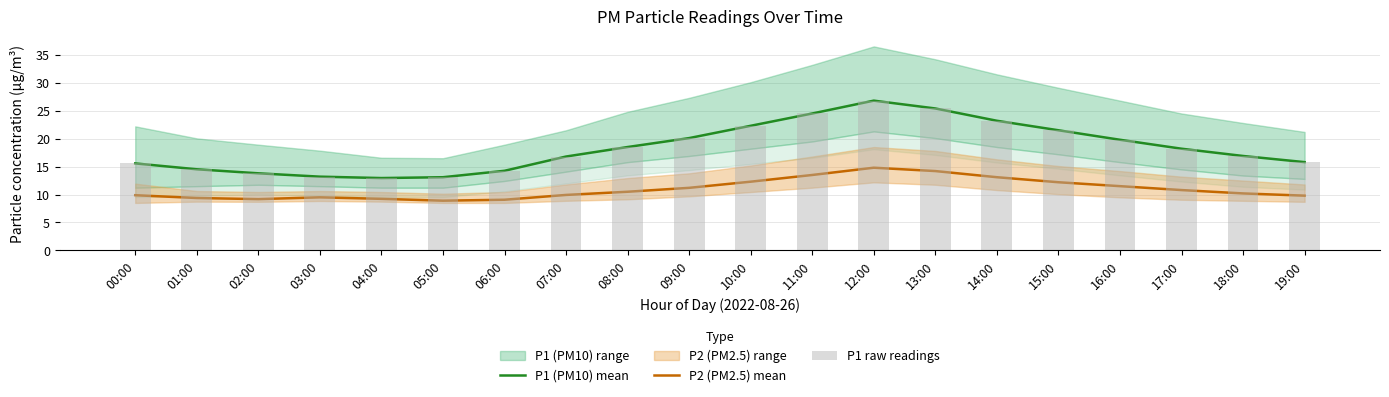

How many values in the P2 (PM2.5) mean series exceed 10?

11